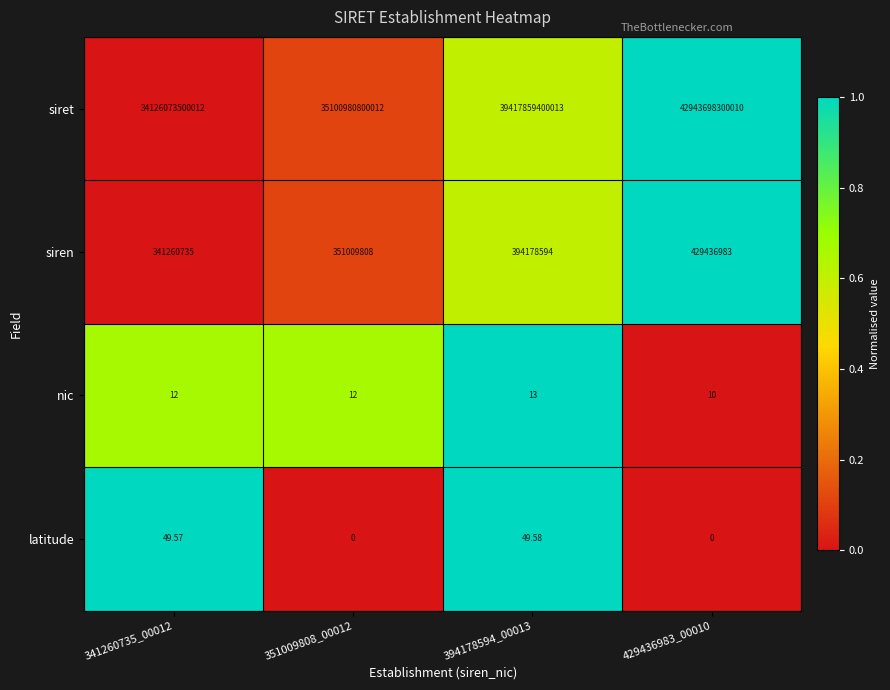

Which series has the largest total across all categories?

siret